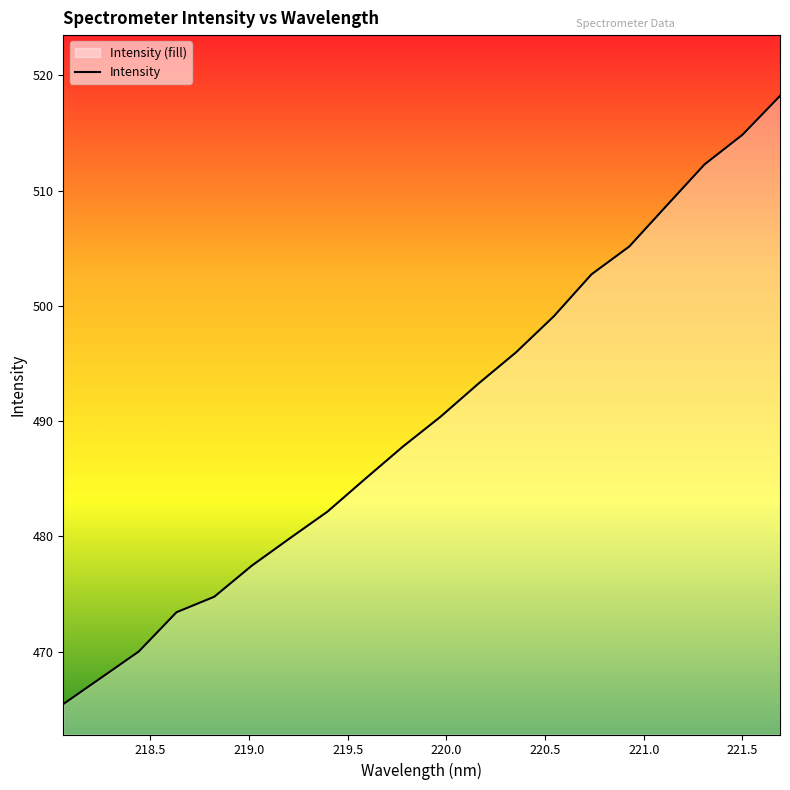

What is the average value?

490.2